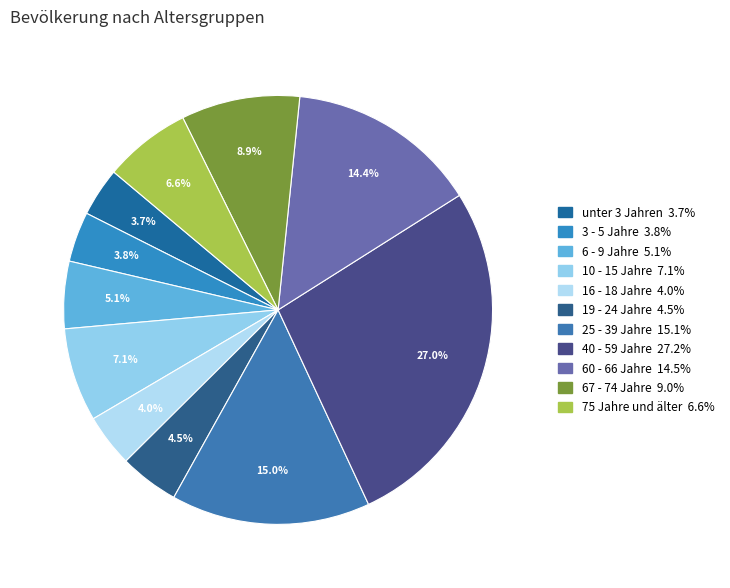

True or false: 75 Jahre und älter accounts for 16% of the total.

False